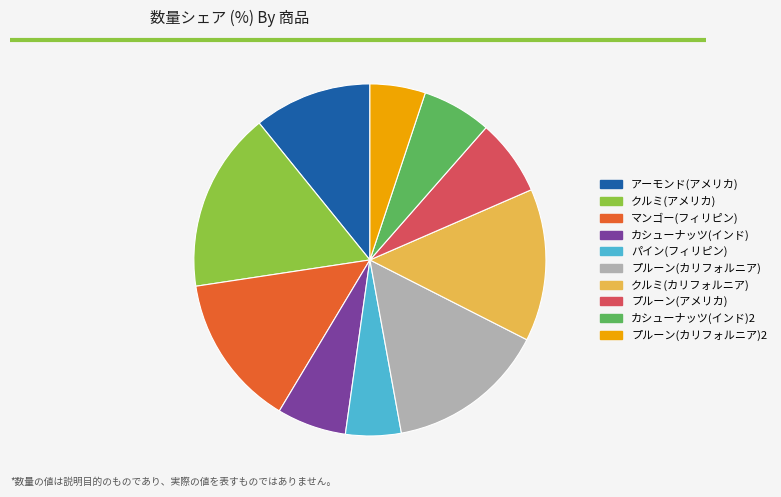

Does any single category account for the majority?

No